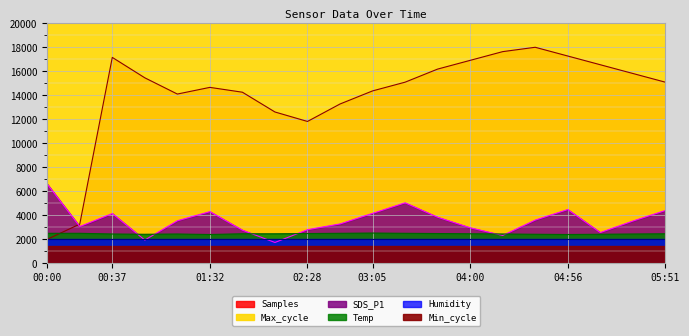

Which category has the lowest value in the Samples series?

00:00